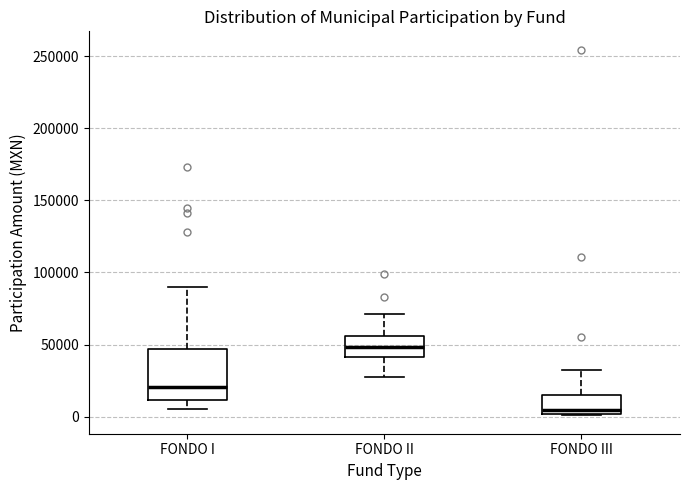

Reading left to right, read every box against the y-axis: the position of its median line, the range the box covers, and the ends of its whiskers. The values are not printed on the chart, so give them approximately, as read against the axis.

FONDO I: median 20000, box 10000 to 45000, whiskers 5000 to 90000
FONDO II: median 50000, box 40000 to 55000, whiskers 30000 to 70000
FONDO III: median 5000, box 0 to 15000, whiskers 0 to 30000